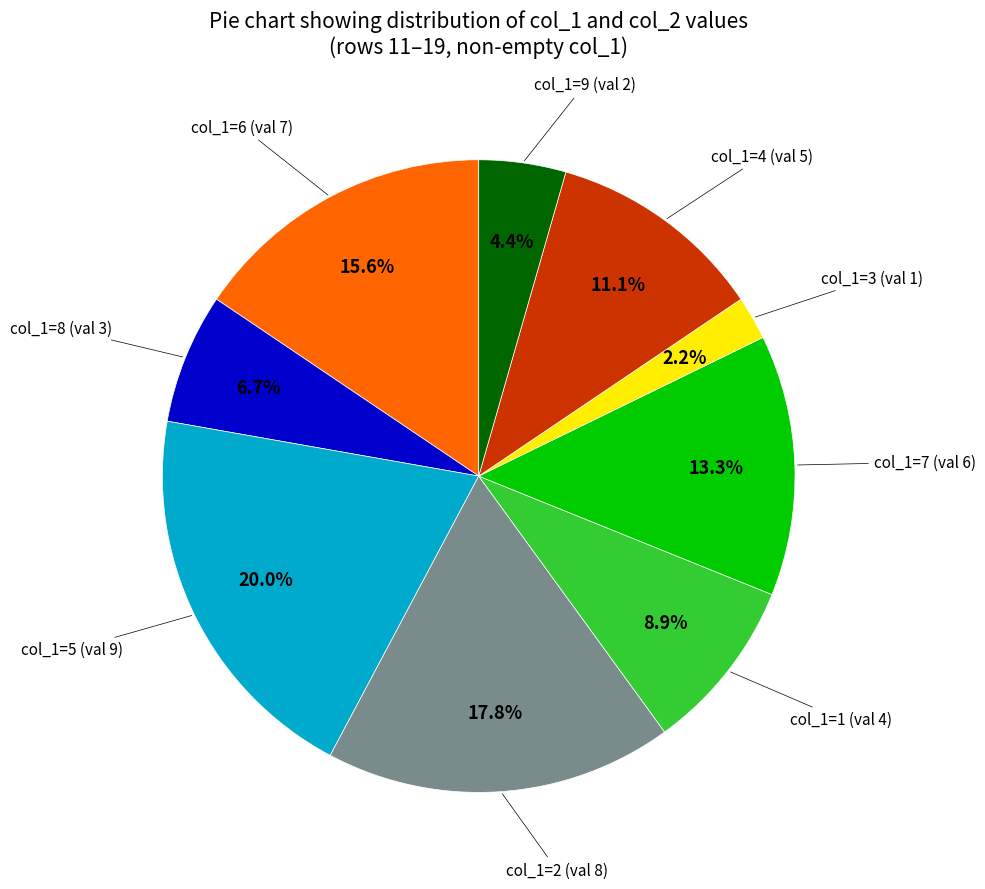

Is there any slice that represents more than half of the pie?

No